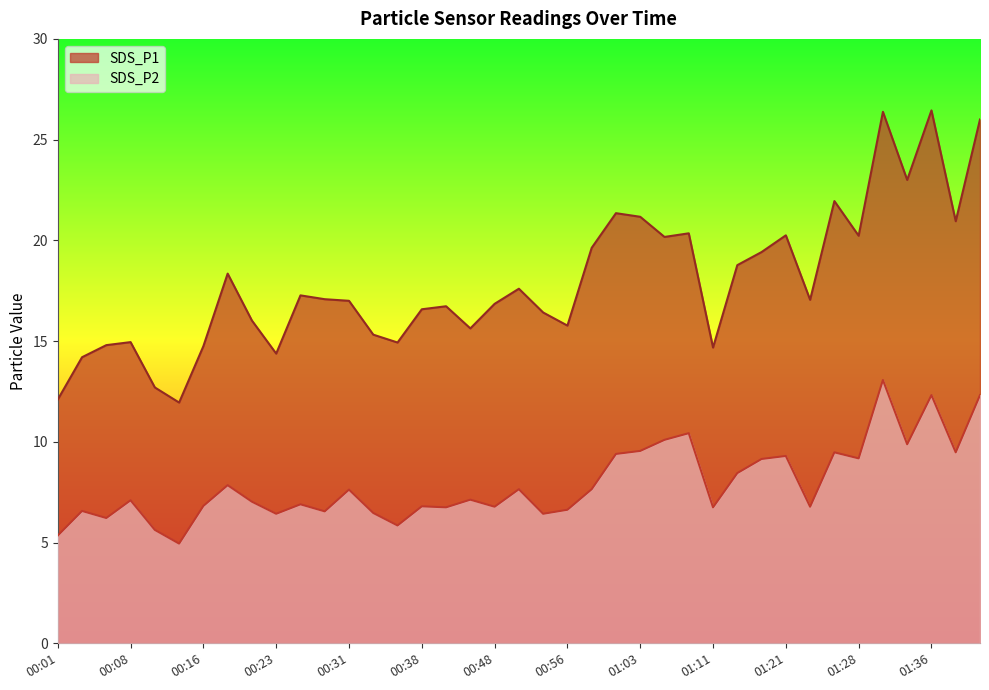

True or false: SDS_P1 and SDS_P2 intersect in this chart.

False